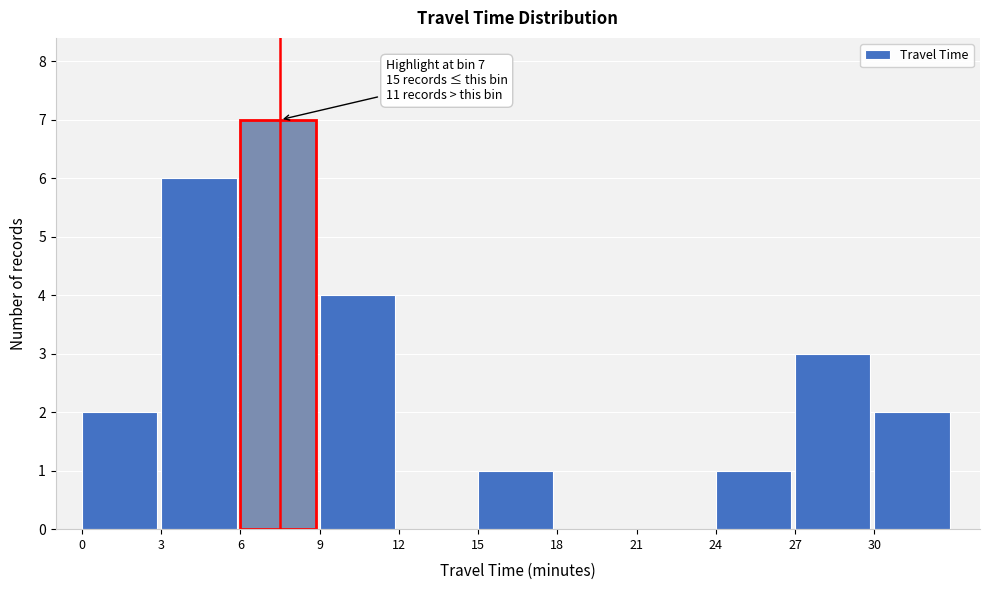

Over which range of the x-axis is the bar tallest?

6 to 9